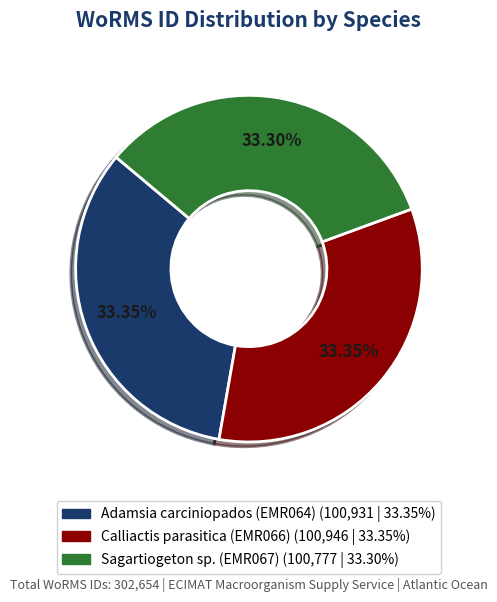

Is it true that Adamsia carciniopados (EMR064) is 26% of the pie?

False